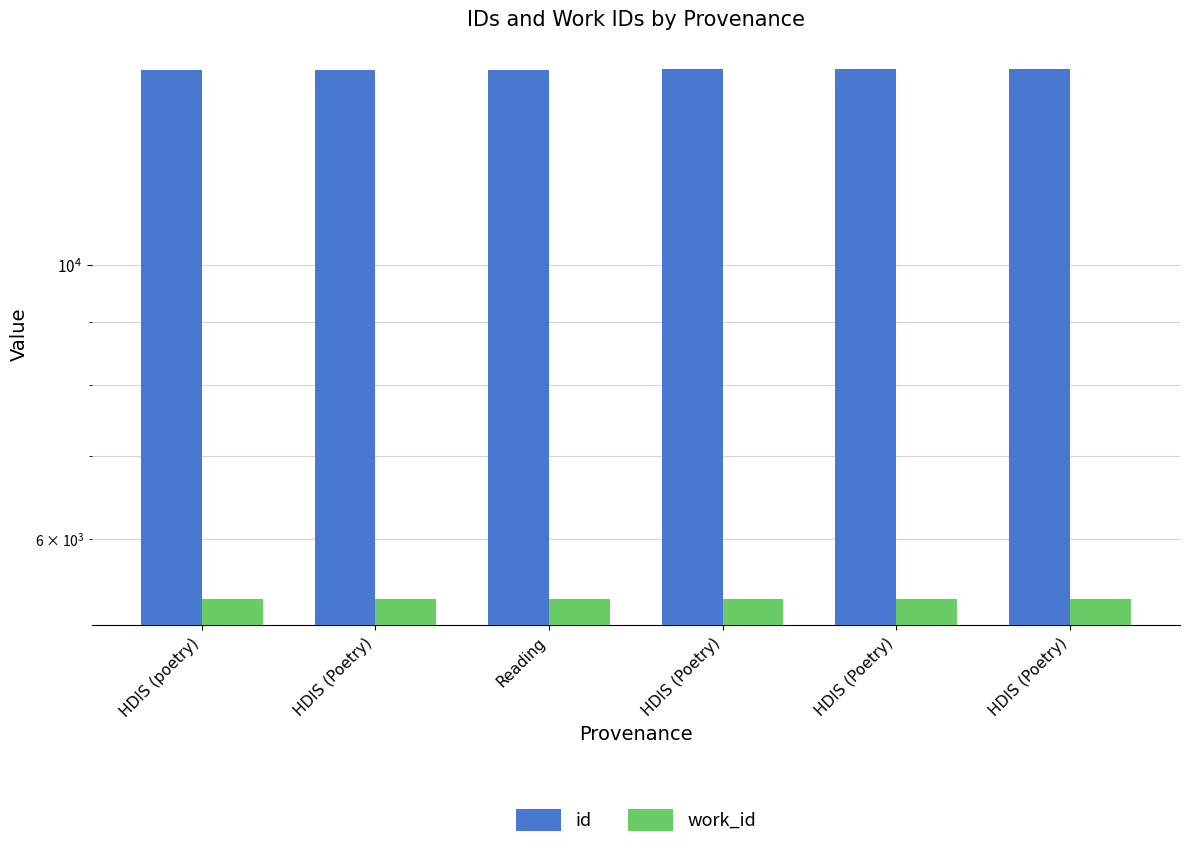

What is the sum of all work_id values?

32196